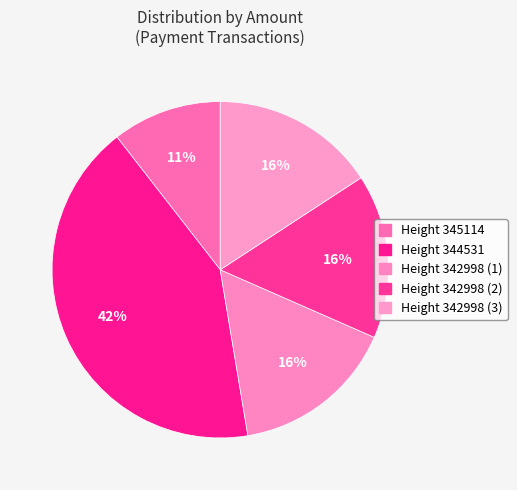

Count the number of slices in the pie.

5